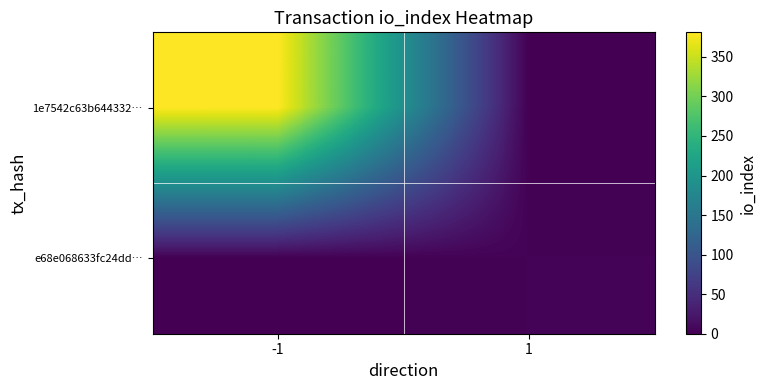

At how many categories does at least one series exceed 90?

1